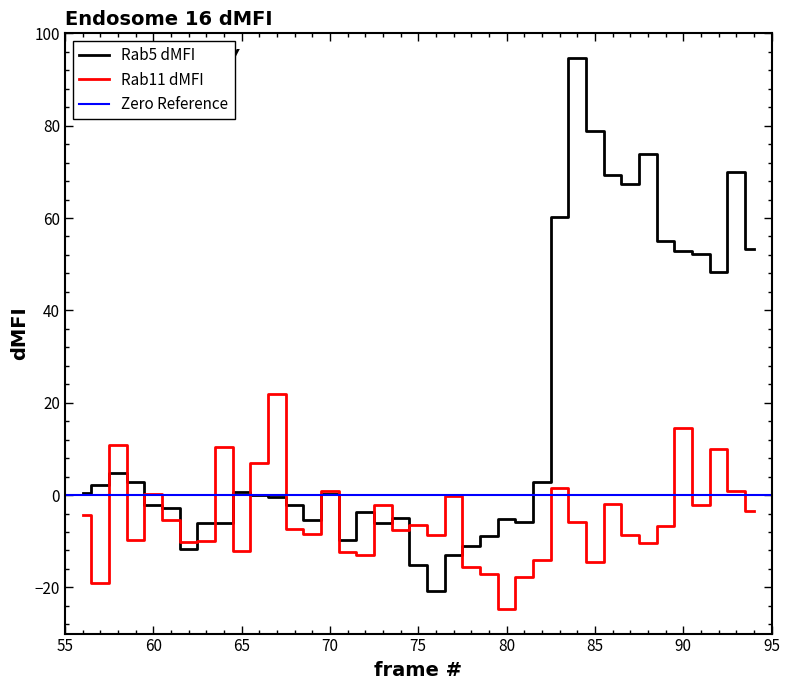

What is the difference between the maximum and minimum values in the Rab5 series?

115.4